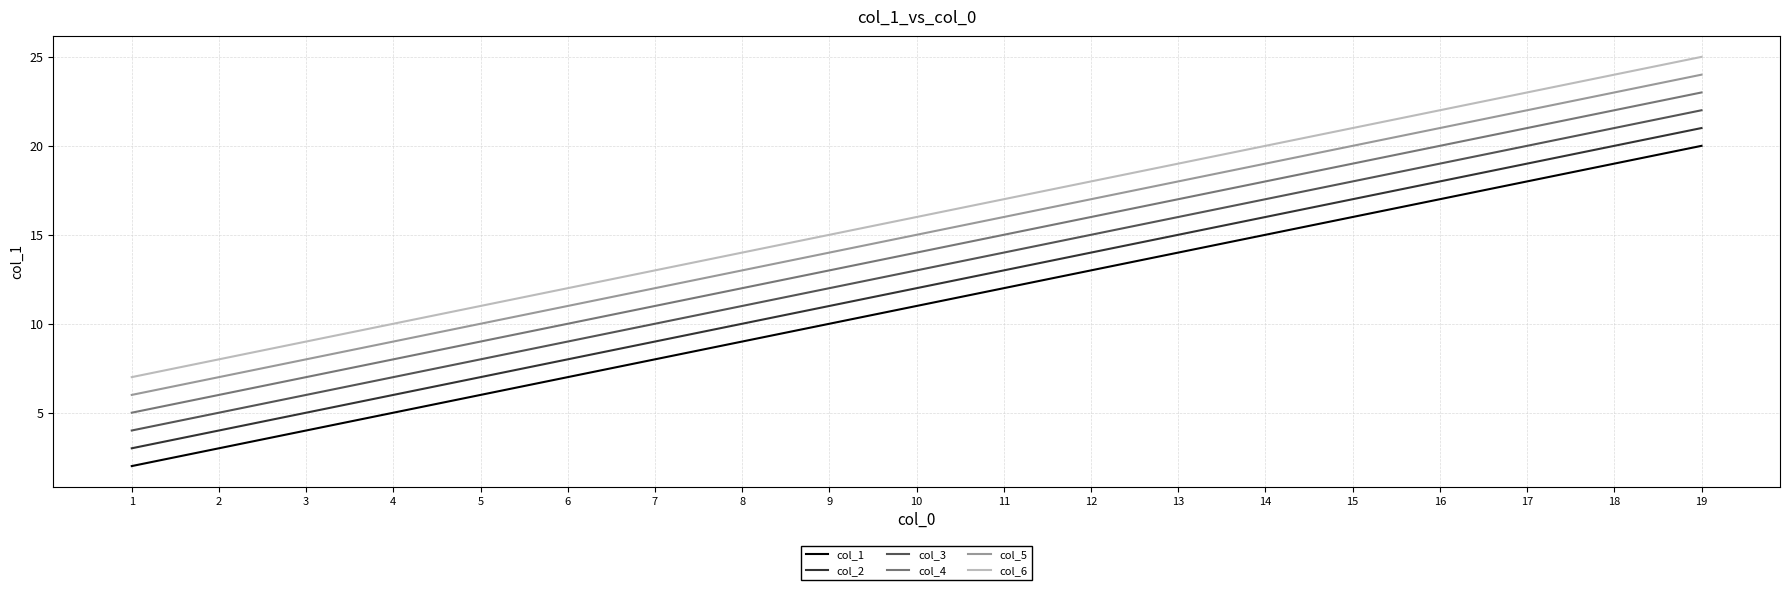

List the series in order of their overall mean, lowest first.

col_1, col_2, col_3, col_4, col_5, col_6